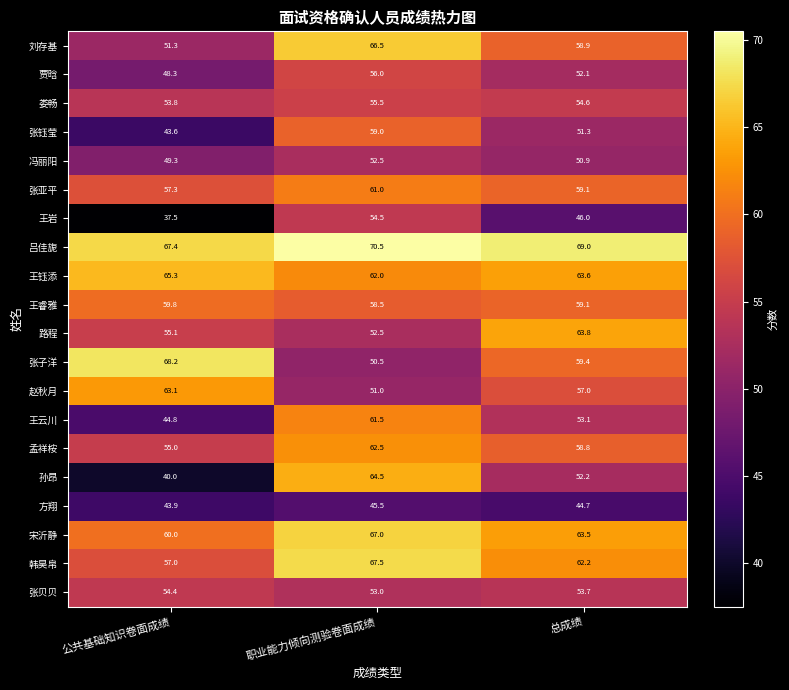

How many categories are shown in the chart?

3